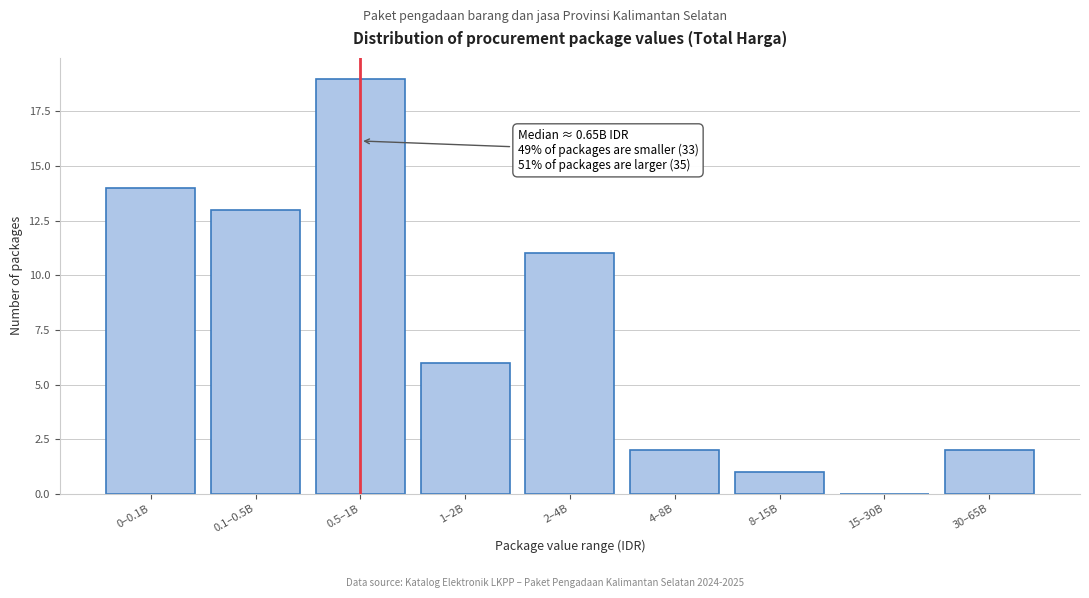

Reading left to right, what are all the values shown in this chart?

0–0.1B=14	0.1–0.5B=13	0.5–1B=19	1–2B=6	2–4B=11	4–8B=2	8–15B=1	15–30B=0	30–65B=2